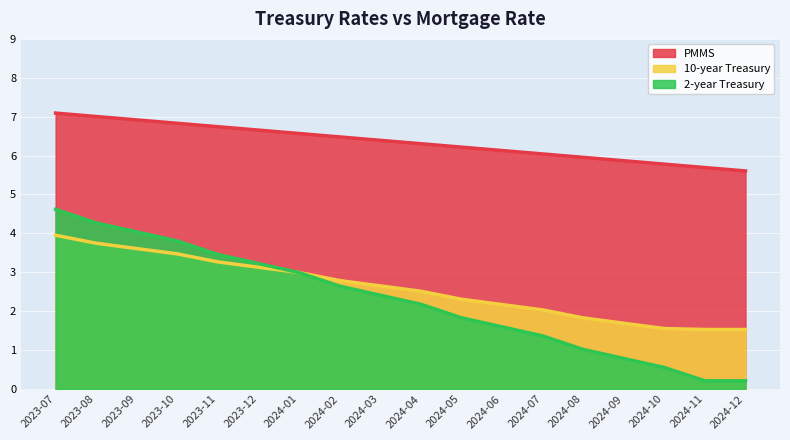

True or false: 10-year Treasury and PMMS cross at least once.

False